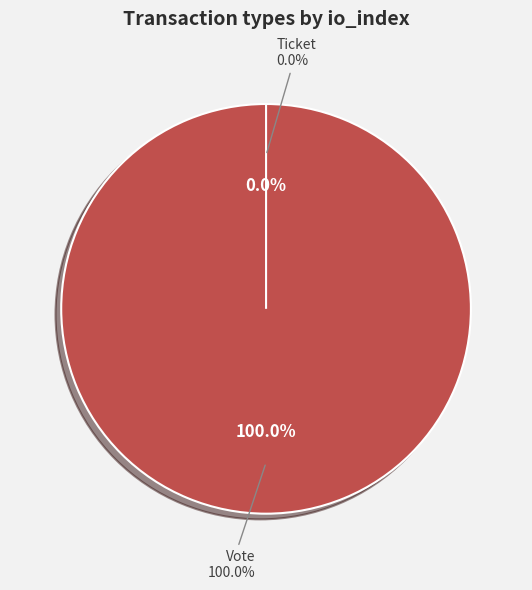

To the nearest percent, what is the average slice percentage?

50%